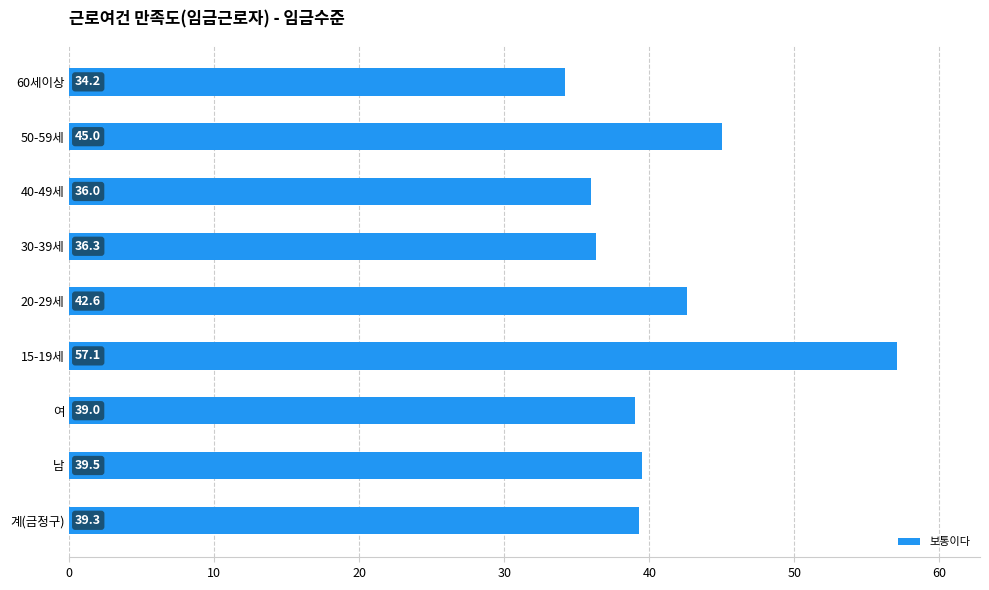

List the labels in order of value, largest first.

15-19세, 50-59세, 20-29세, 남, 계(금정구), 여, 30-39세, 40-49세, 60세이상